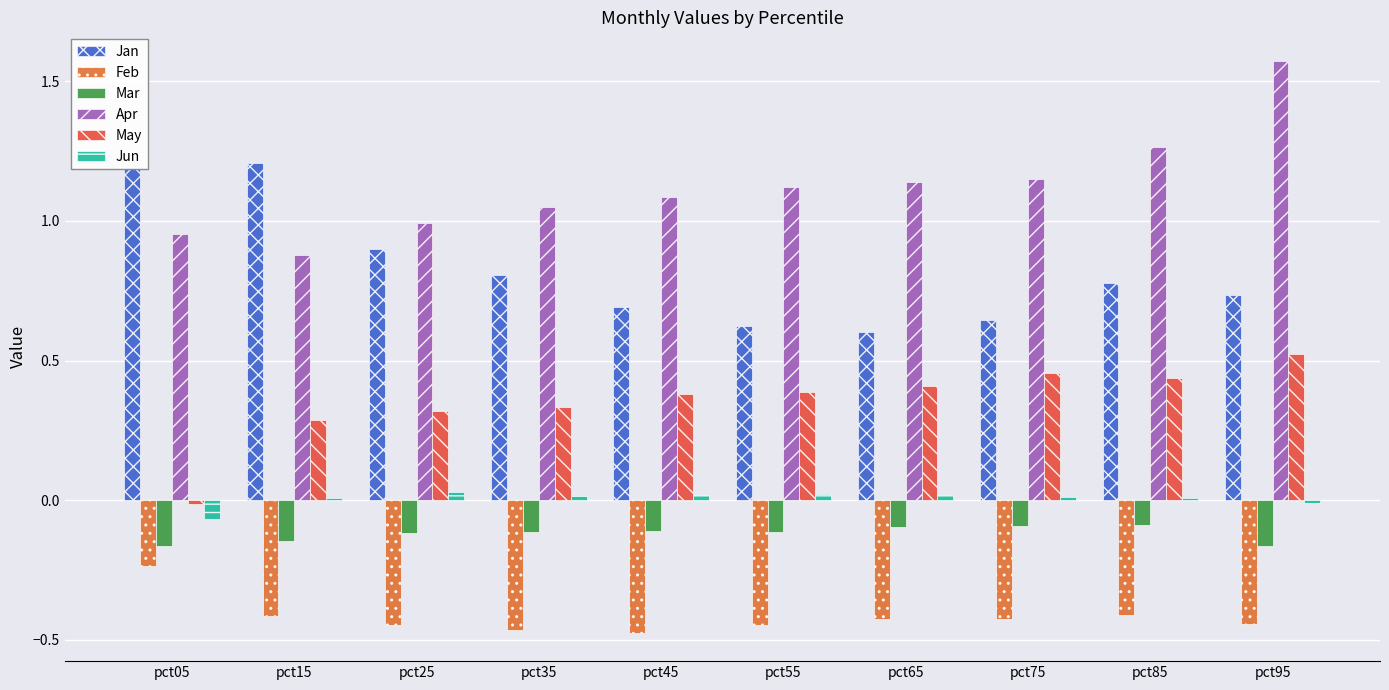

At which category does the chart reach its peak across all series?

pct95